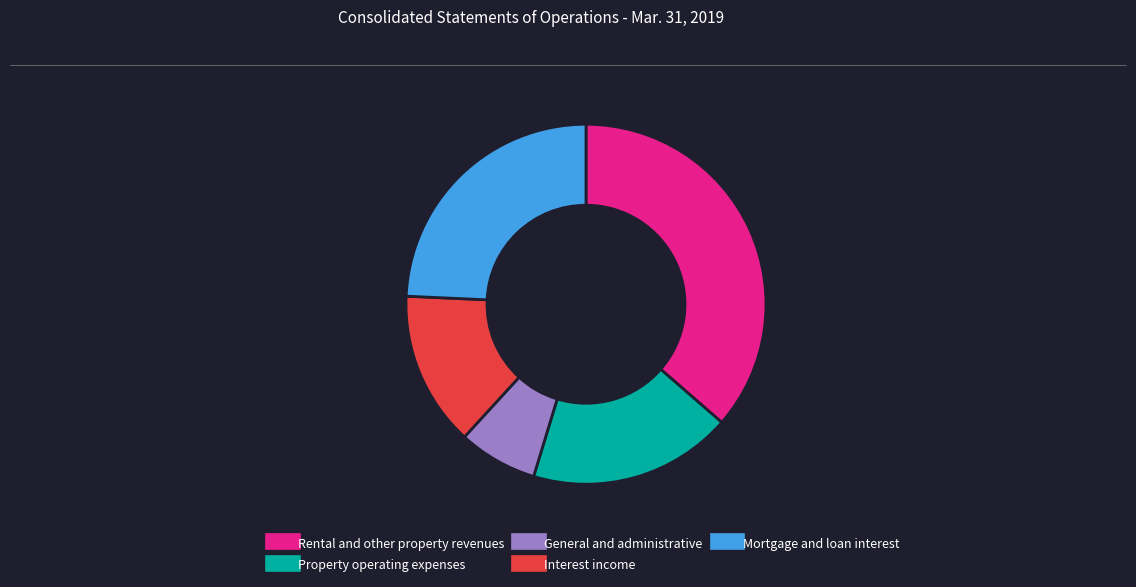

Which category has the smallest portion of the pie?

General and administrative